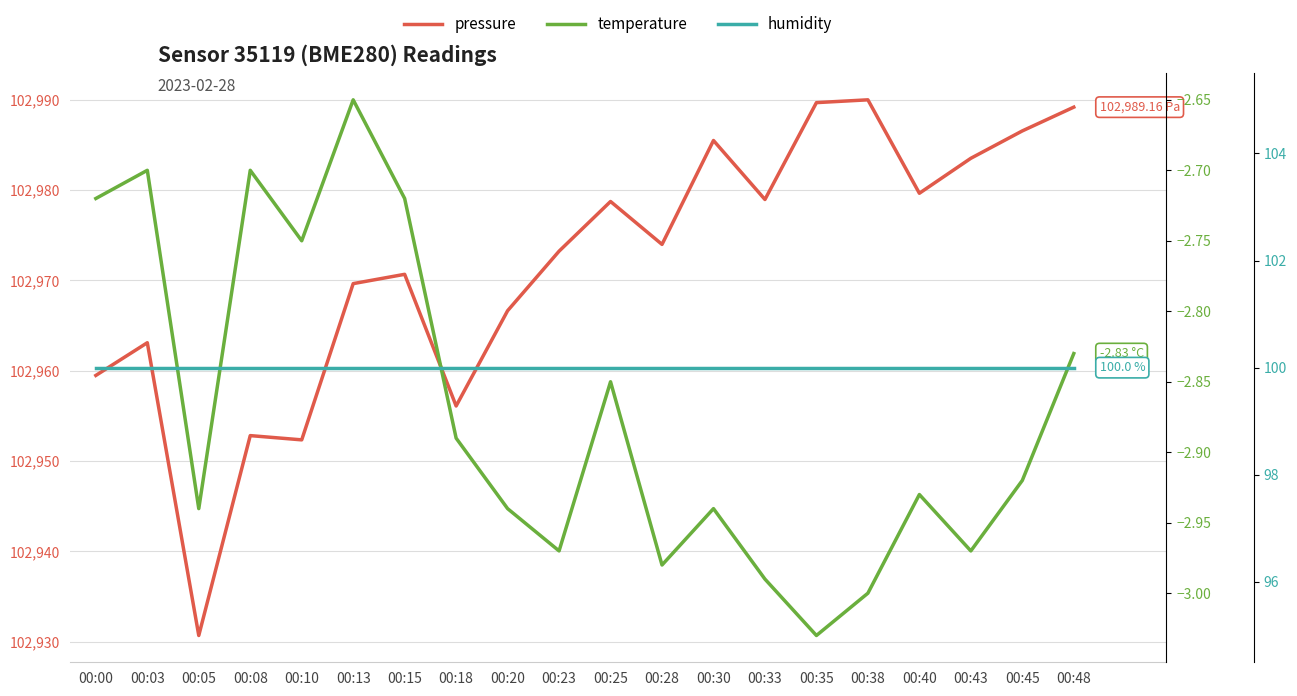

At which label does pressure first exceed 102973?

00:23